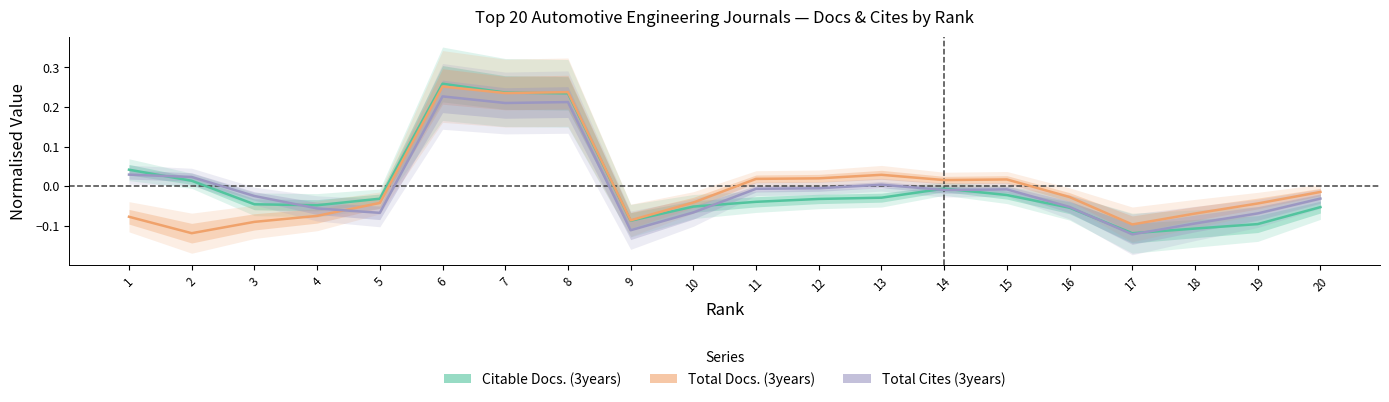

True or false: Total Docs. (3years) has a value of -0.0 at 5.

True